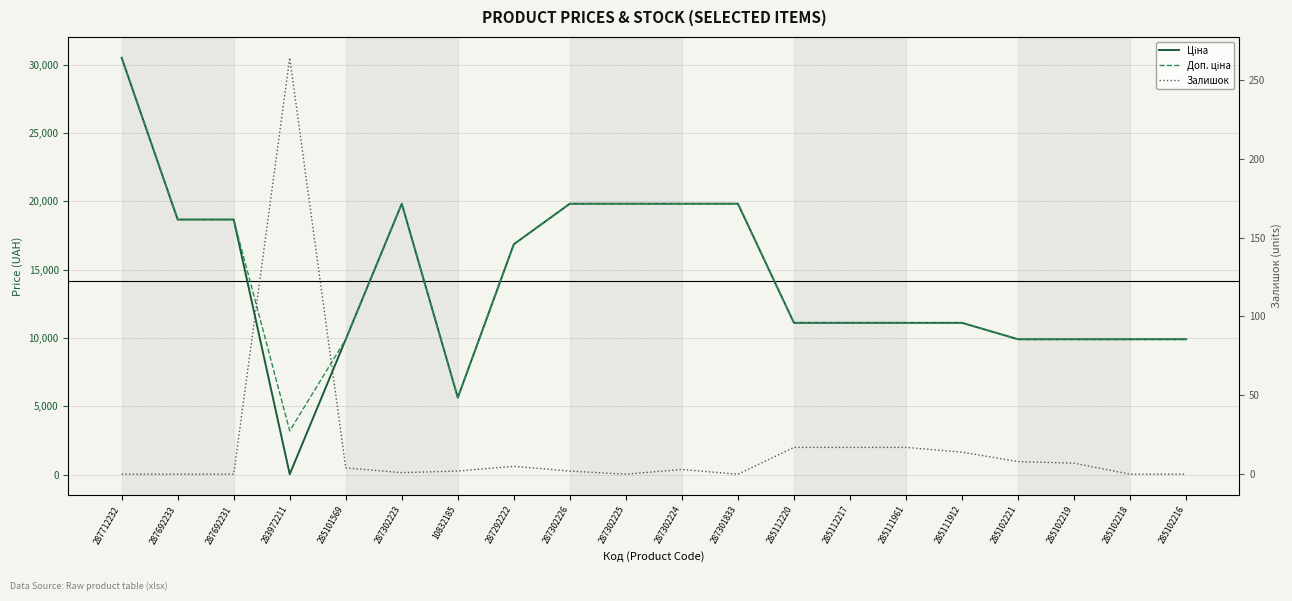

The value of Доп. ціна at 285111961 is 6422.4. True or false?

False